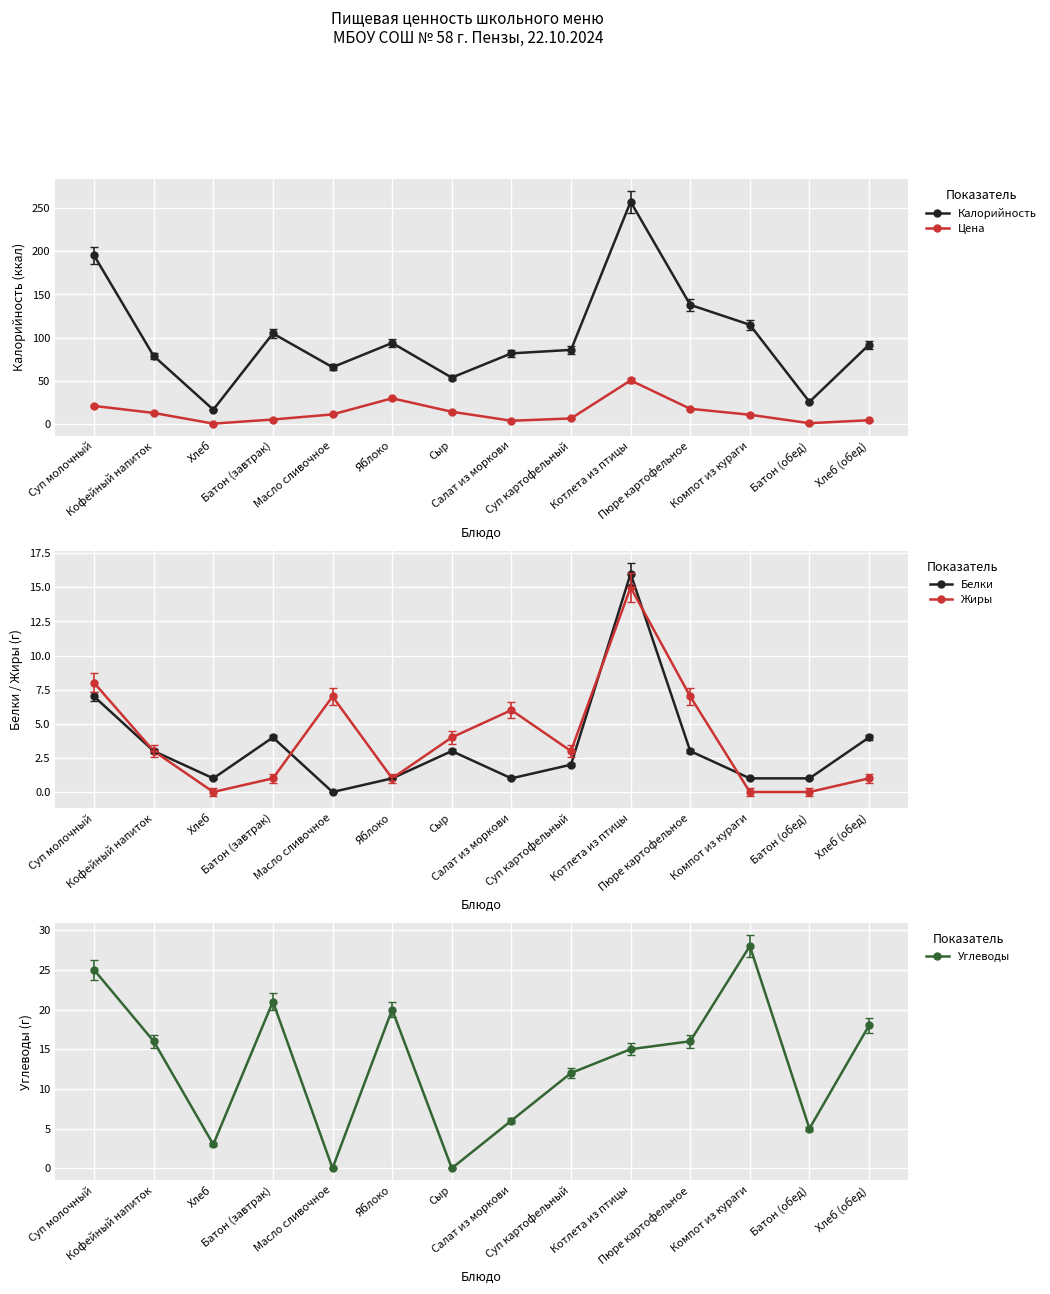

Reading left to right, list all the values displayed in this chart.

Калорийность: Суп молочный=195.0	Кофейный напиток=79.0	Хлеб=17.0	Батон (завтрак)=105.0	Масло сливочное=66.0	Яблоко=94.0	Сыр=54.0	Салат из моркови=82.0	Суп картофельный=86.0	Котлета из птицы=257.0	Пюре картофельное=138.0	Компот из кураги=115.0	Батон (обед)=26.0	Хлеб (обед)=92.0
Цена: Суп молочный=21.3	Кофейный напиток=13.2	Хлеб=0.9	Батон (завтрак)=5.7	Масло сливочное=11.5	Яблоко=30.1	Сыр=14.6	Салат из моркови=4.2	Суп картофельный=6.9	Котлета из птицы=50.8	Пюре картофельное=18.1	Компот из кураги=11.2	Батон (обед)=1.4	Хлеб (обед)=4.8
Белки: Суп молочный=7.0	Кофейный напиток=3.0	Хлеб=1.0	Батон (завтрак)=4.0	Масло сливочное=0.0	Яблоко=1.0	Сыр=3.0	Салат из моркови=1.0	Суп картофельный=2.0	Котлета из птицы=16.0	Пюре картофельное=3.0	Компот из кураги=1.0	Батон (обед)=1.0	Хлеб (обед)=4.0
Жиры: Суп молочный=8.0	Кофейный напиток=3.0	Хлеб=0.0	Батон (завтрак)=1.0	Масло сливочное=7.0	Яблоко=1.0	Сыр=4.0	Салат из моркови=6.0	Суп картофельный=3.0	Котлета из птицы=15.0	Пюре картофельное=7.0	Компот из кураги=0.0	Батон (обед)=0.0	Хлеб (обед)=1.0
Углеводы: Суп молочный=25.0	Кофейный напиток=16.0	Хлеб=3.0	Батон (завтрак)=21.0	Масло сливочное=0.0	Яблоко=20.0	Сыр=0.0	Салат из моркови=6.0	Суп картофельный=12.0	Котлета из птицы=15.0	Пюре картофельное=16.0	Компот из кураги=28.0	Батон (обед)=5.0	Хлеб (обед)=18.0